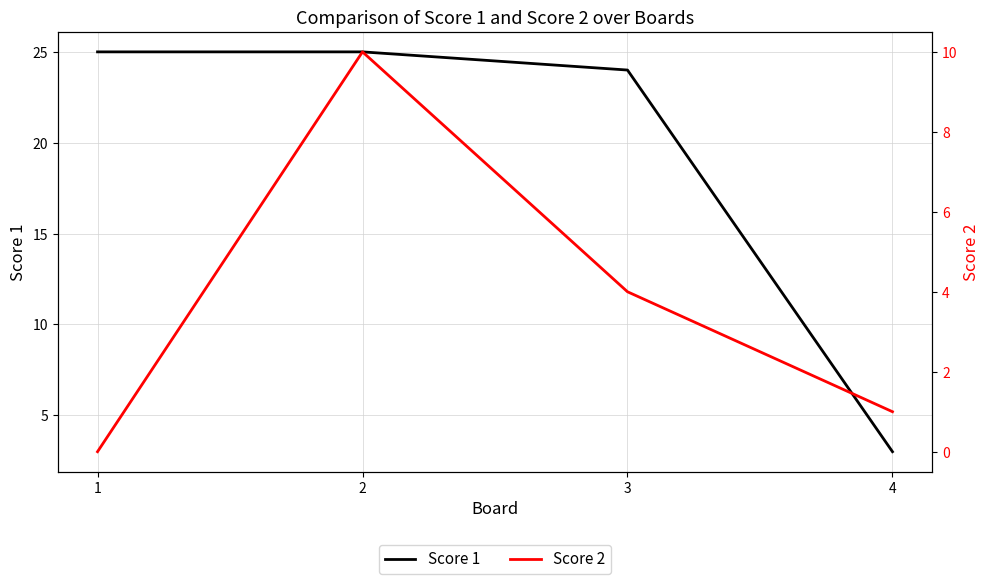

What are all the series names shown in the legend?

Score 1, Score 2